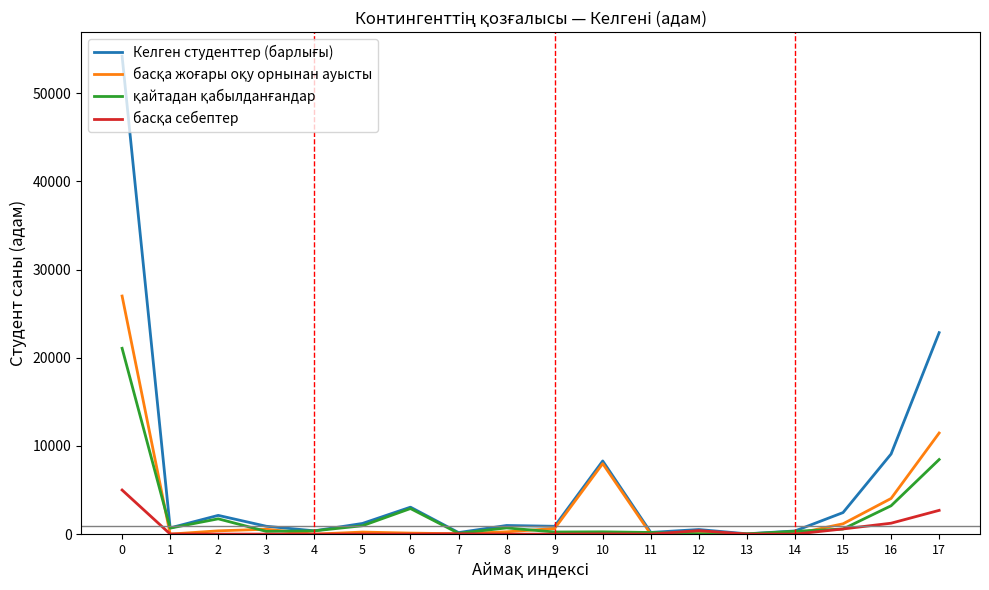

Is it true that қайтадан қабылданғандар equals 2902 at 6?

True